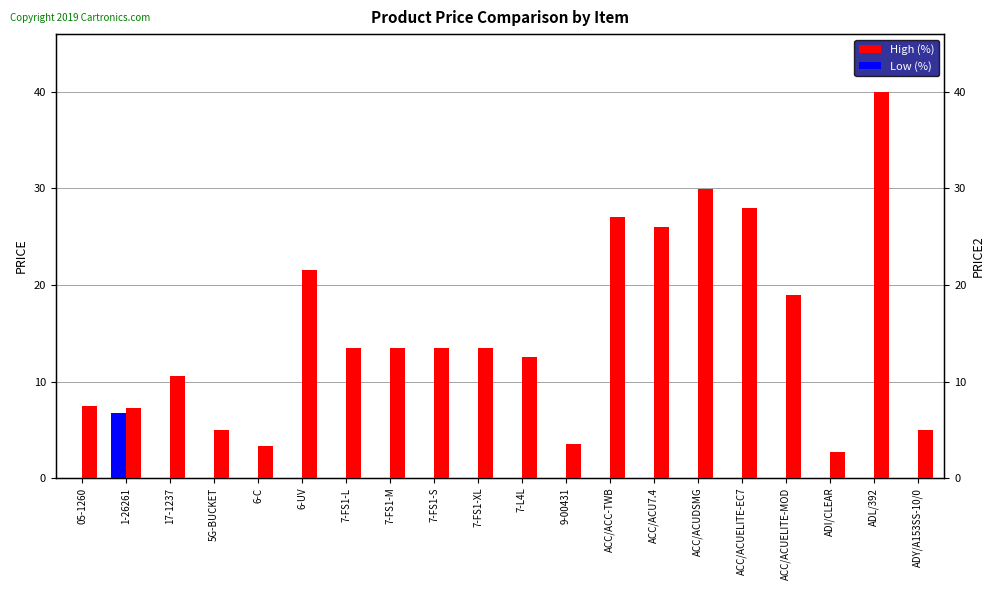

What is the label of the 8th bar from the left?

7-FS1-M